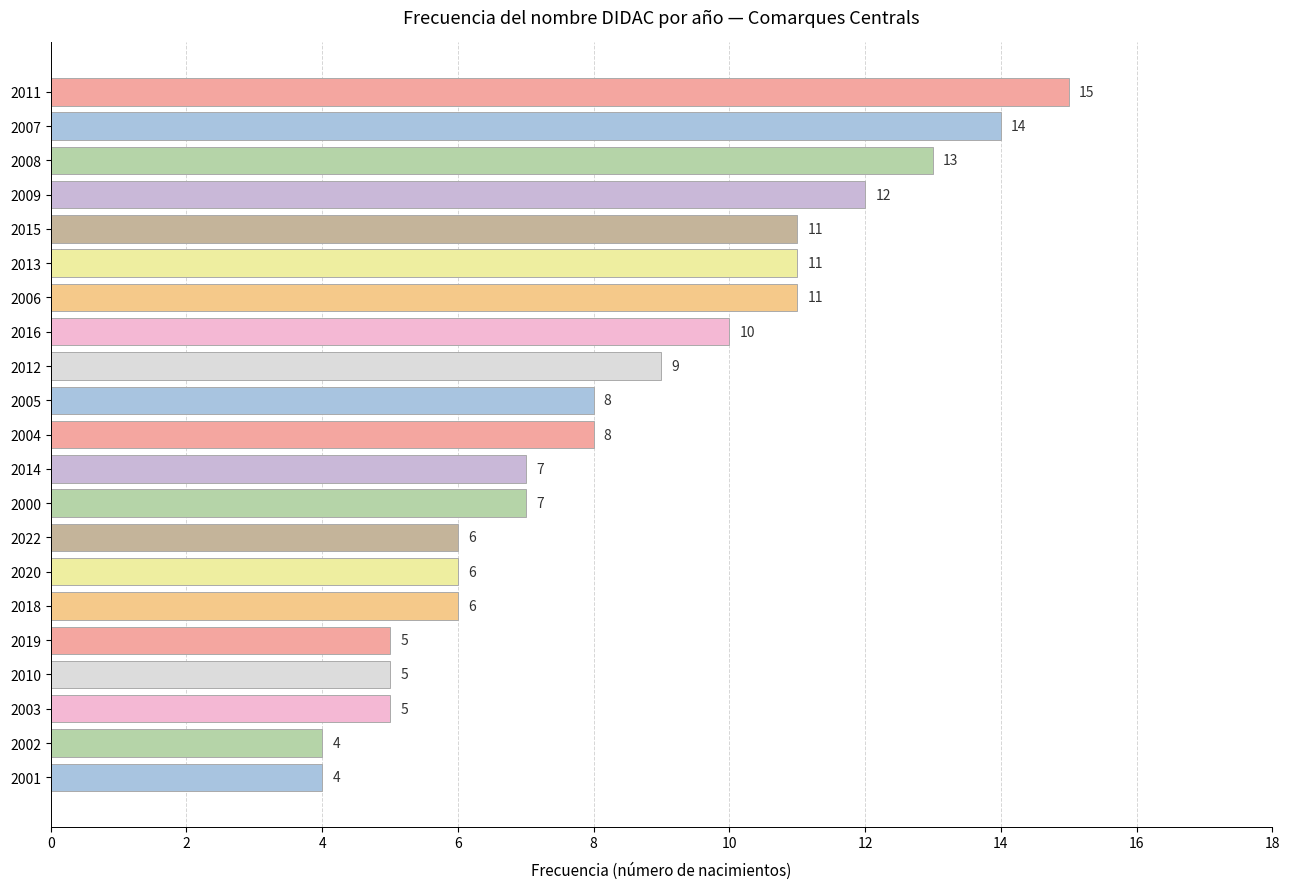

How many values are below 8?

10